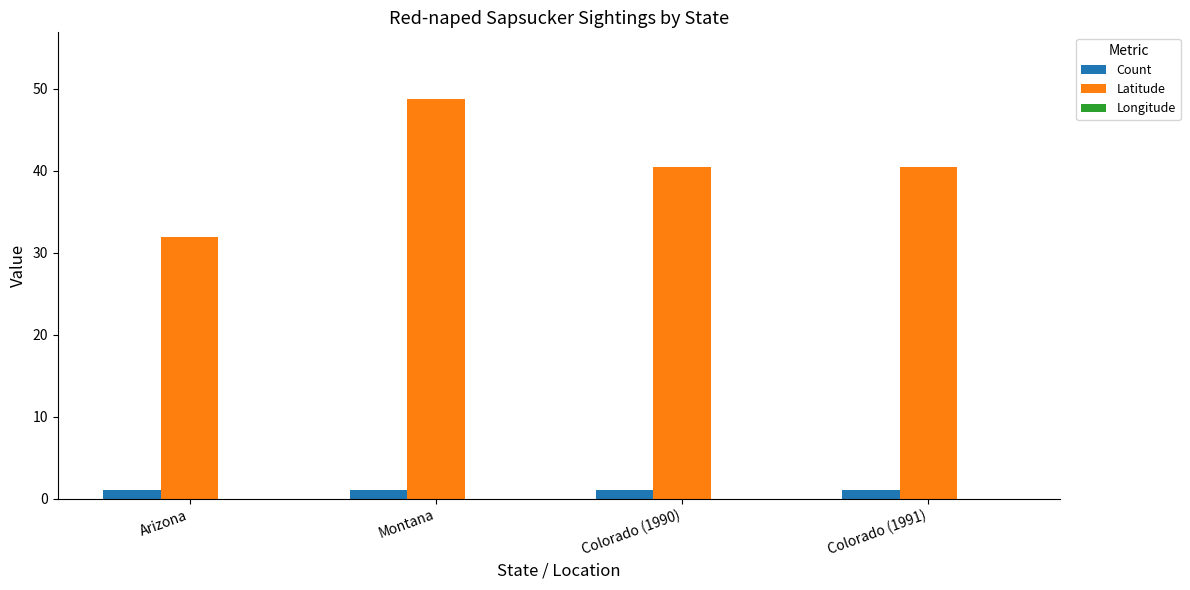

Which series has the largest total across all categories?

Latitude